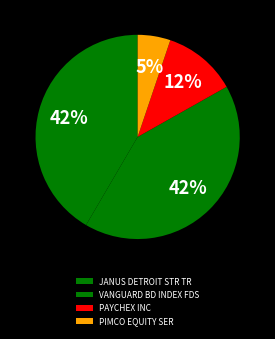

Is the sum of JANUS DETROIT STR TR and PAYCHEX INC greater than half?

Yes